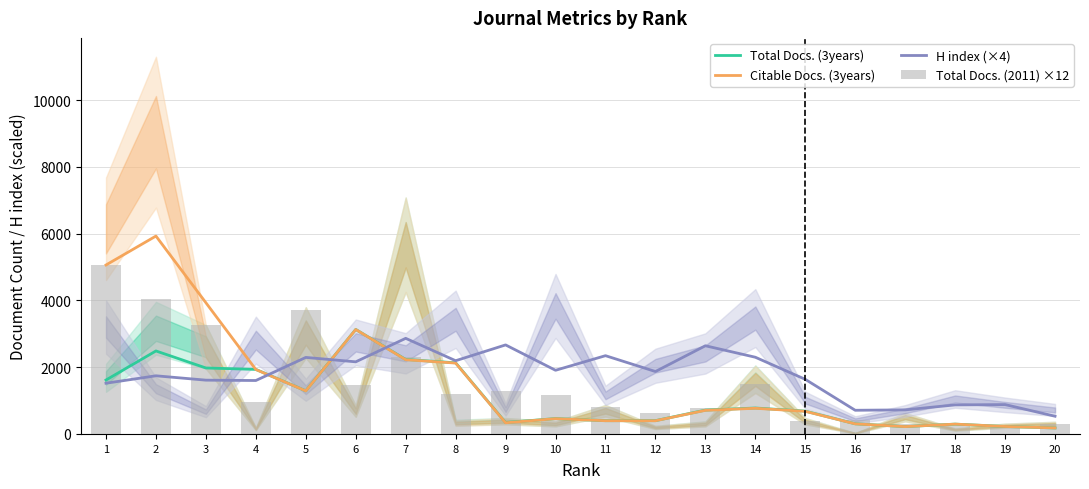

The value of H index (×4) at 5 is 4037.7. True or false?

False